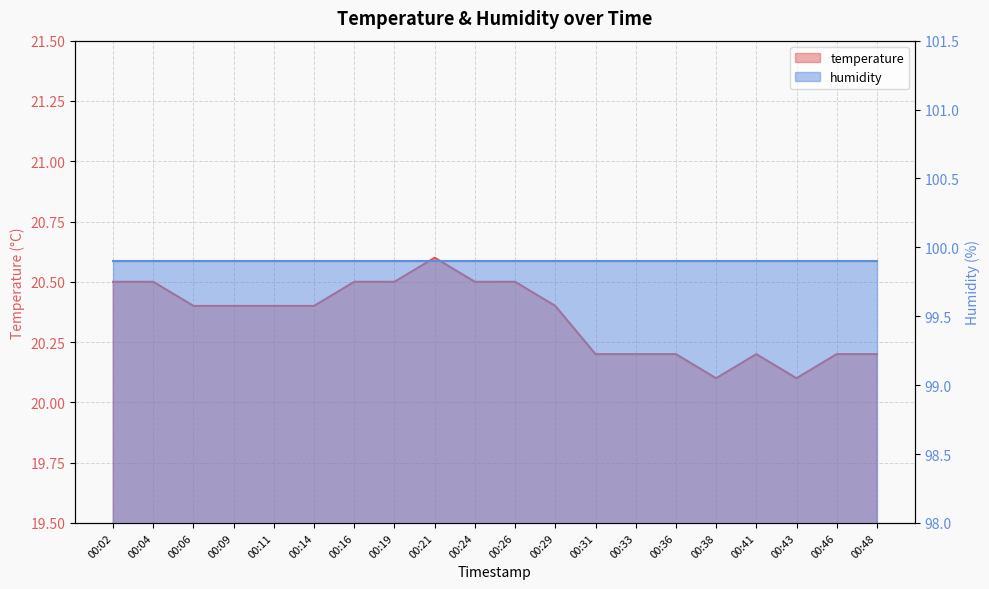

Read the value at 00:43.

20.1